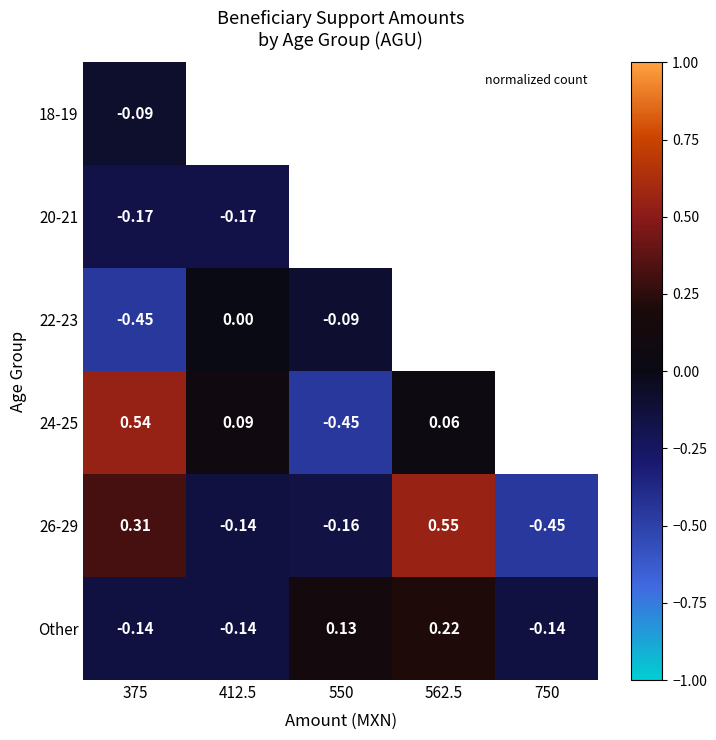

Is the value of 24-25 at 550 greater than the value of 22-23 at 550?

No